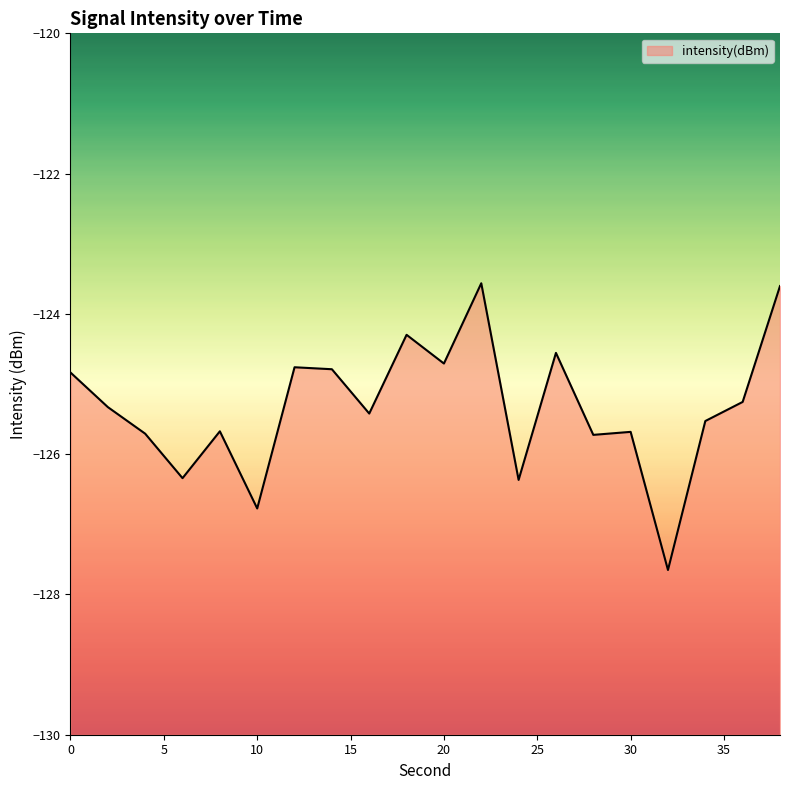

How many data points are above -125?

8